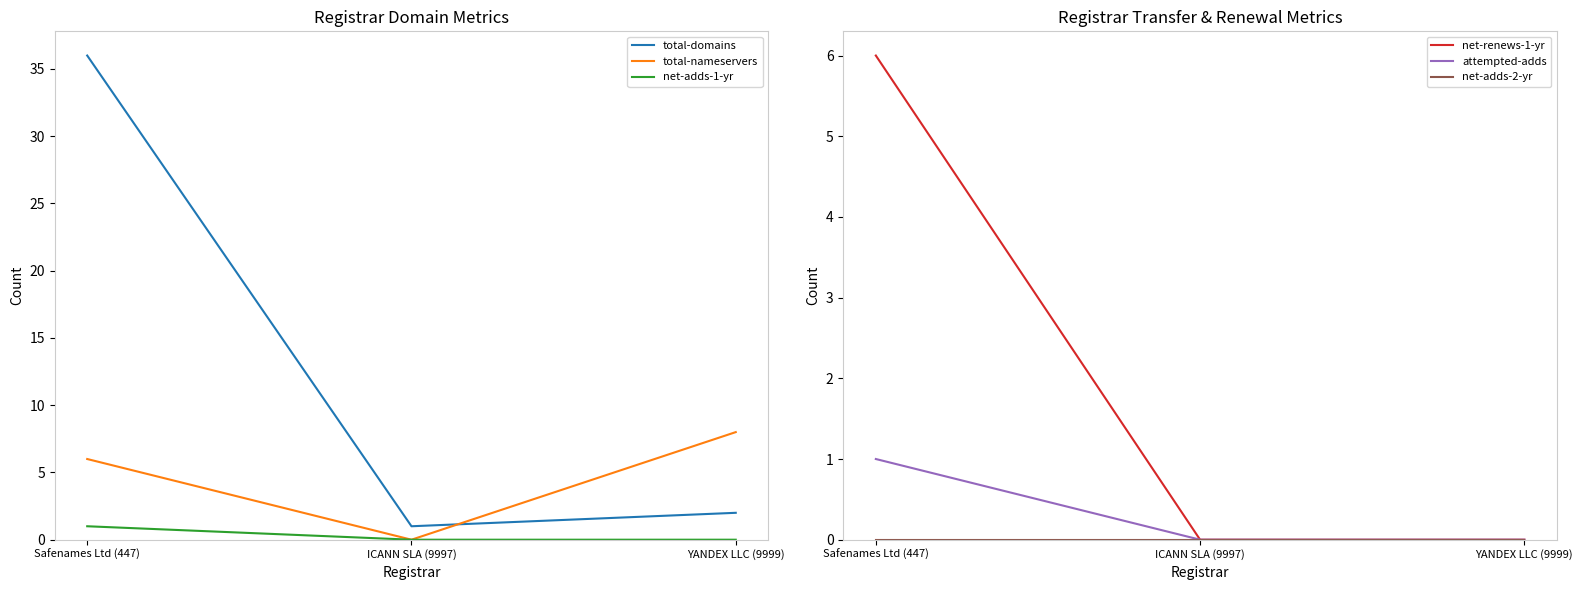

Which series has the largest range (max minus min)?

total-domains